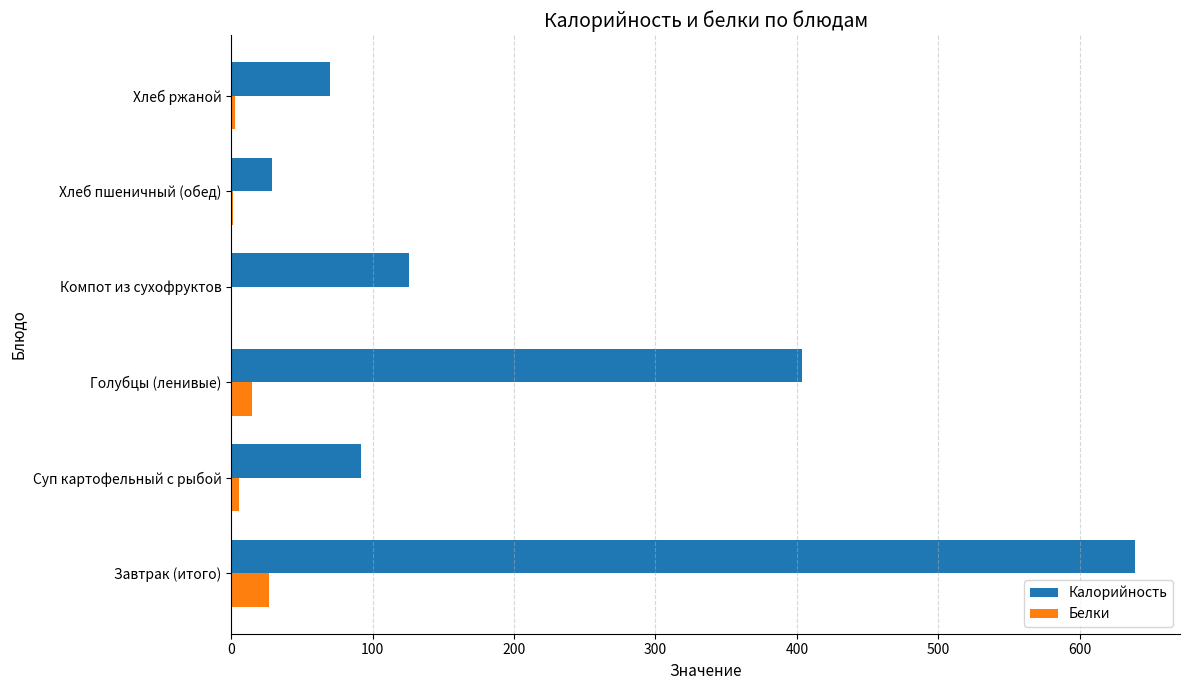

Which series changed the most between Компот из сухофруктов and Хлеб ржаной?

Калорийность